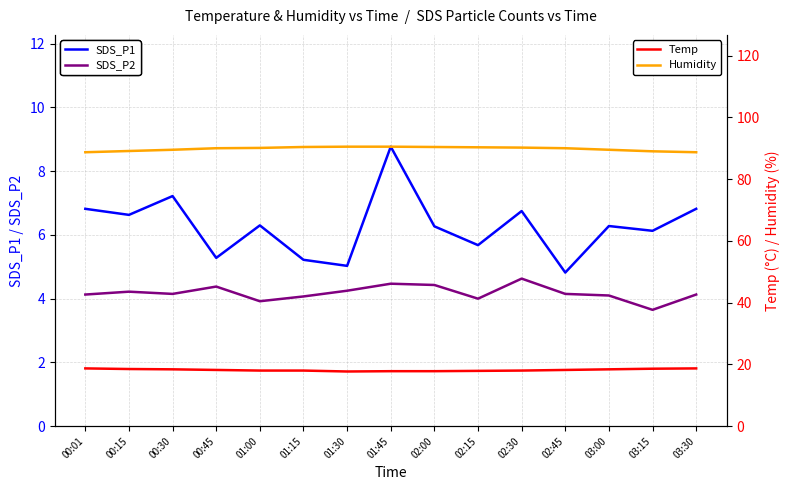

What are all the series names shown in the legend?

SDS_P1, SDS_P2, Temp, Humidity